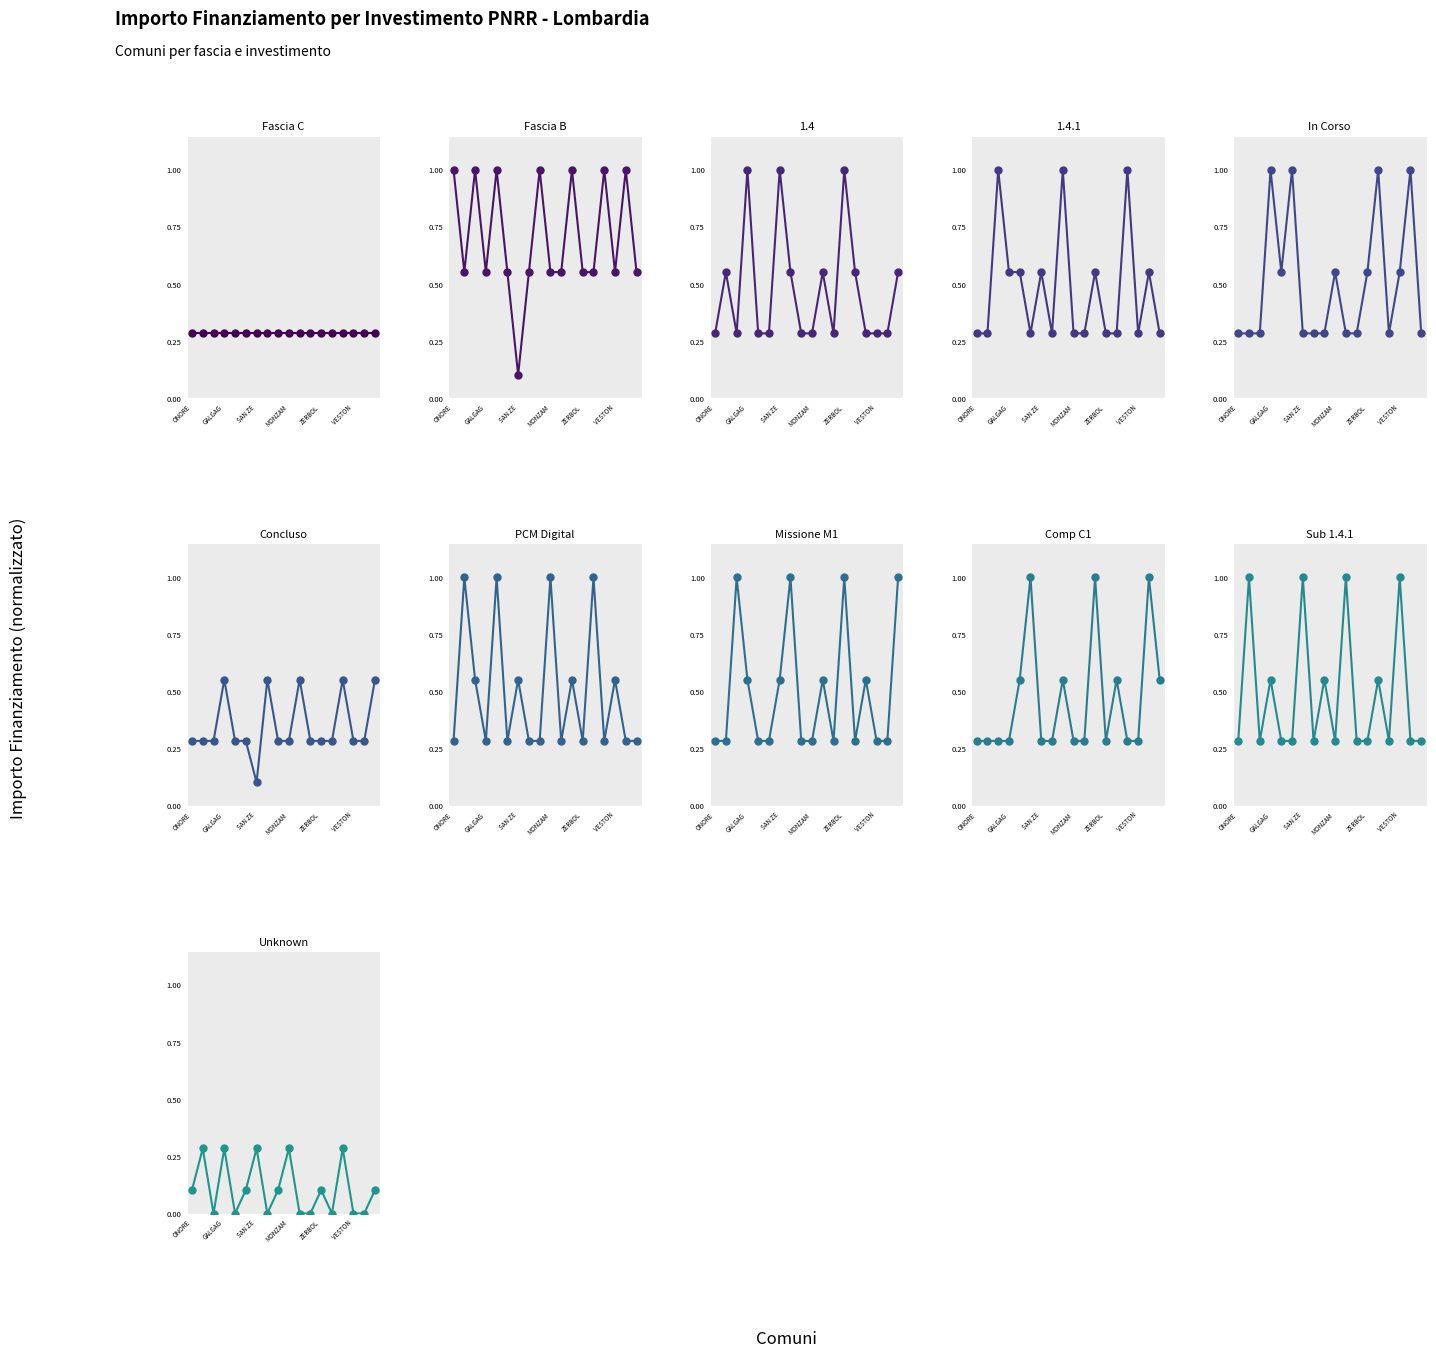

What is the value of the 1.4.1 point at the 12th from the left?

0.6